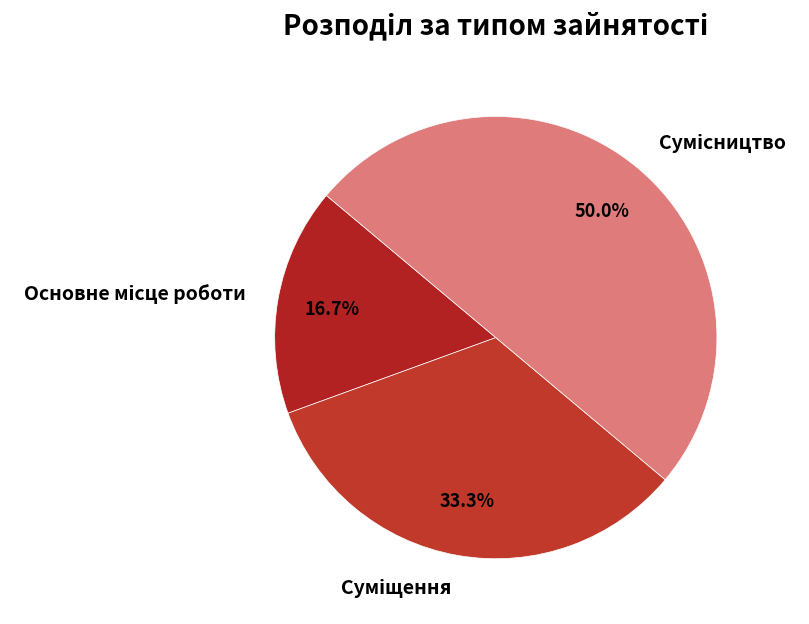

True or false: Суміщення accounts for 25% of the total.

False